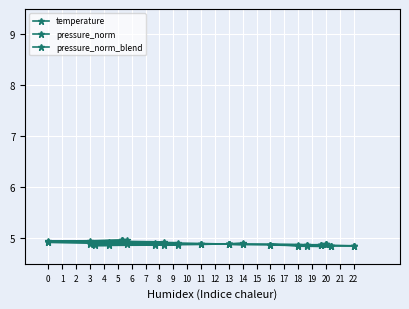

Reading left to right, transcribe all the data shown in this chart.

temperature: 5.0	4.9	4.9	4.9	4.9	4.9	4.9	4.9	4.9	4.9	4.9	4.9	4.9	4.9	4.9	4.9	4.8	4.9	4.9	4.8
pressure_norm: 5.0	4.9	5.0	4.9	4.9	4.9	4.9	4.9	4.9	4.9	4.9	4.9	4.9	4.9	4.9	4.8	4.8	4.9	4.9	4.9
pressure_norm_blend: 5.0	4.9	4.9	4.9	4.9	4.9	4.9	4.9	4.9	4.9	4.9	4.9	4.9	4.9	4.9	4.9	4.8	4.9	4.9	4.9